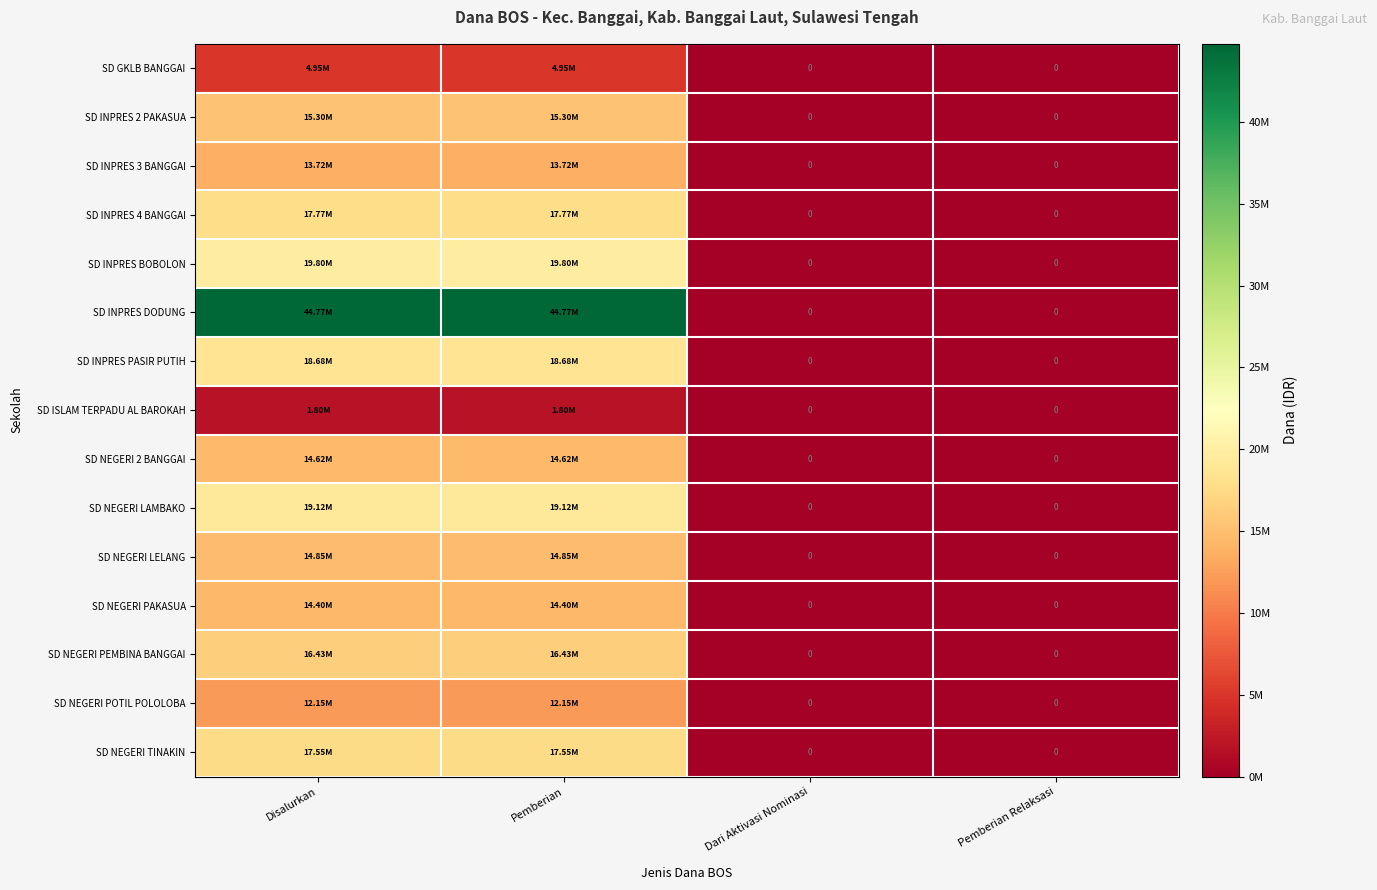

Is it true that SD NEGERI 2 BANGGAI equals 0 at Dari Aktivasi Nominasi?

True